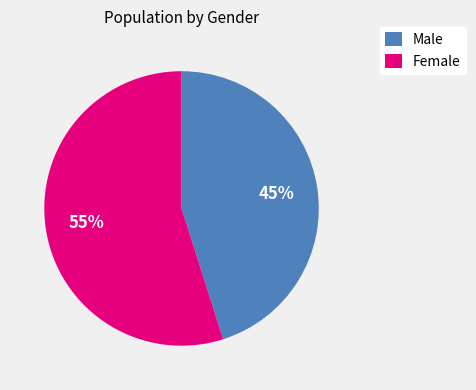

Which category has the smallest portion of the pie?

Male